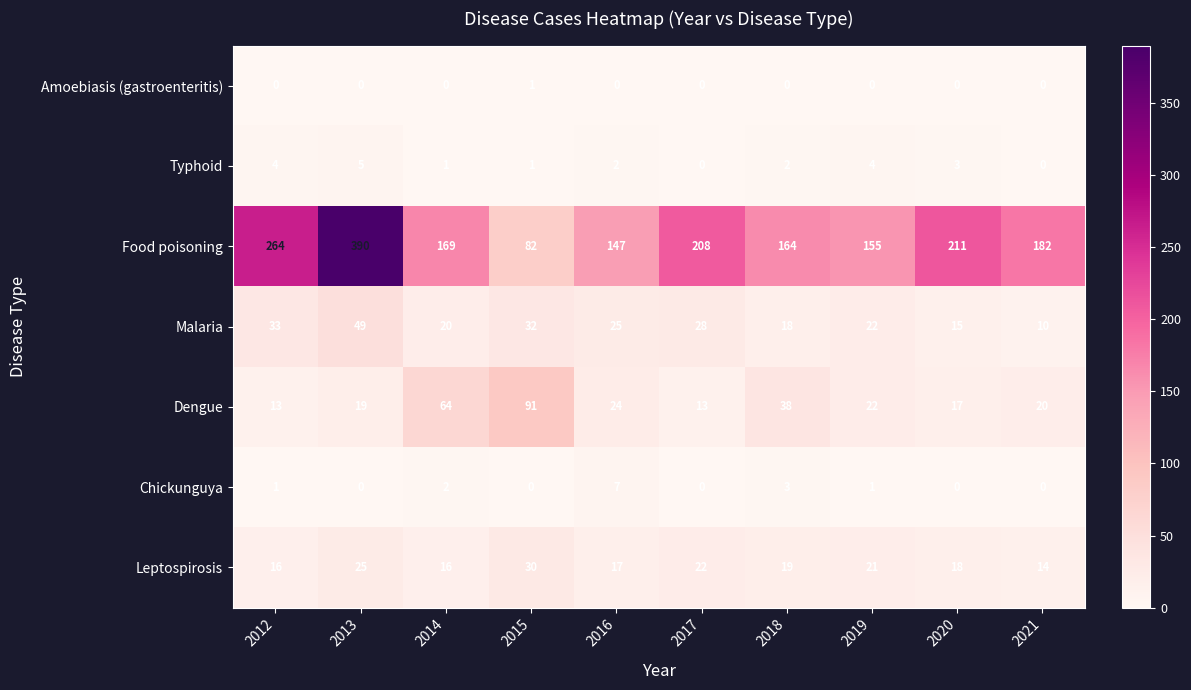

Rank the series by their maximum value, from highest to lowest.

Food poisoning, Dengue, Malaria, Leptospirosis, Chickunguya, Typhoid, Amoebiasis (gastroenteritis)